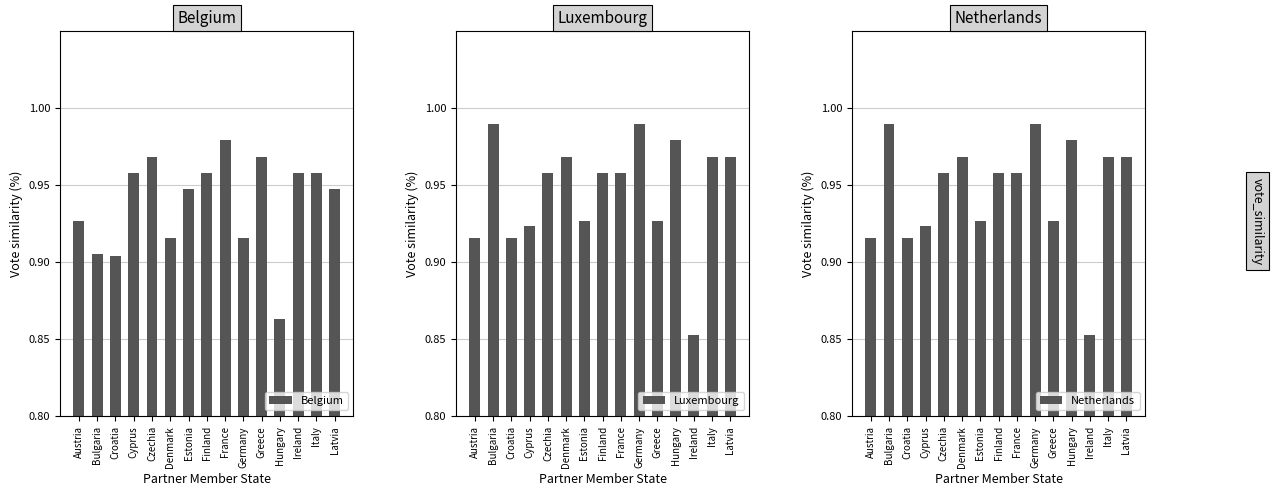

Reading right to left, extract all data points from this chart.

Belgium: 0.9	1.0	1.0	0.9	1.0	0.9	1.0	1.0	0.9	0.9	1.0	1.0	0.9	0.9	0.9
Luxembourg: 1.0	1.0	0.9	1.0	0.9	1.0	1.0	1.0	0.9	1.0	1.0	0.9	0.9	1.0	0.9
Netherlands: 1.0	1.0	0.9	1.0	0.9	1.0	1.0	1.0	0.9	1.0	1.0	0.9	0.9	1.0	0.9